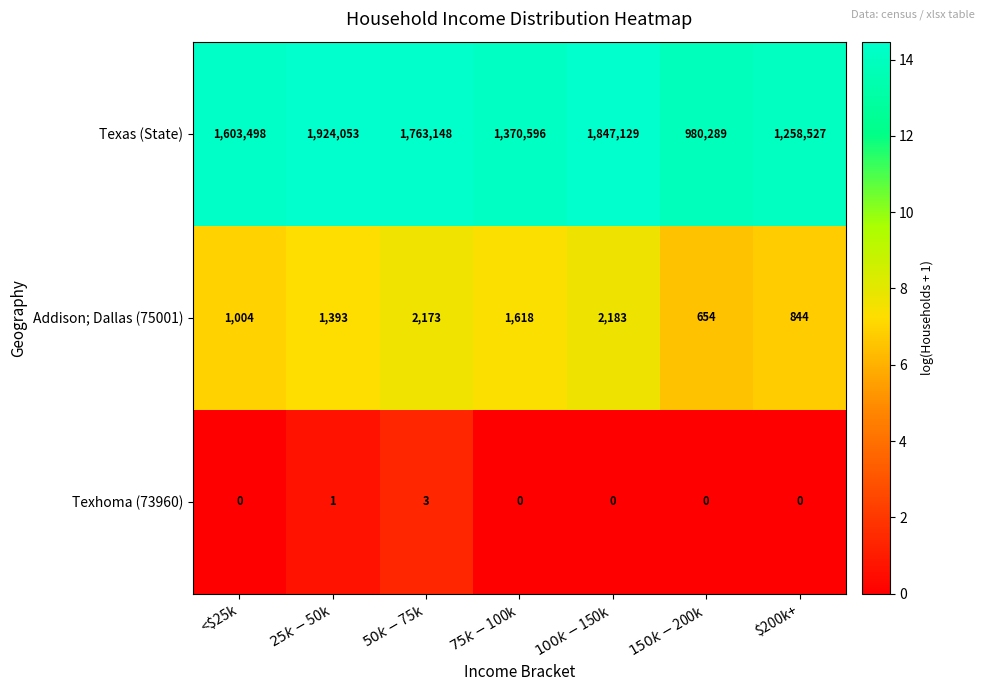

Reading left to right, extract all data points from this chart.

Texas (State): 1603498	1924053	1763148	1370596	1847129	980289	1258527
Addison; Dallas (75001): 1004	1393	2173	1618	2183	654	844
Texhoma (73960): 0	1	3	0	0	0	0